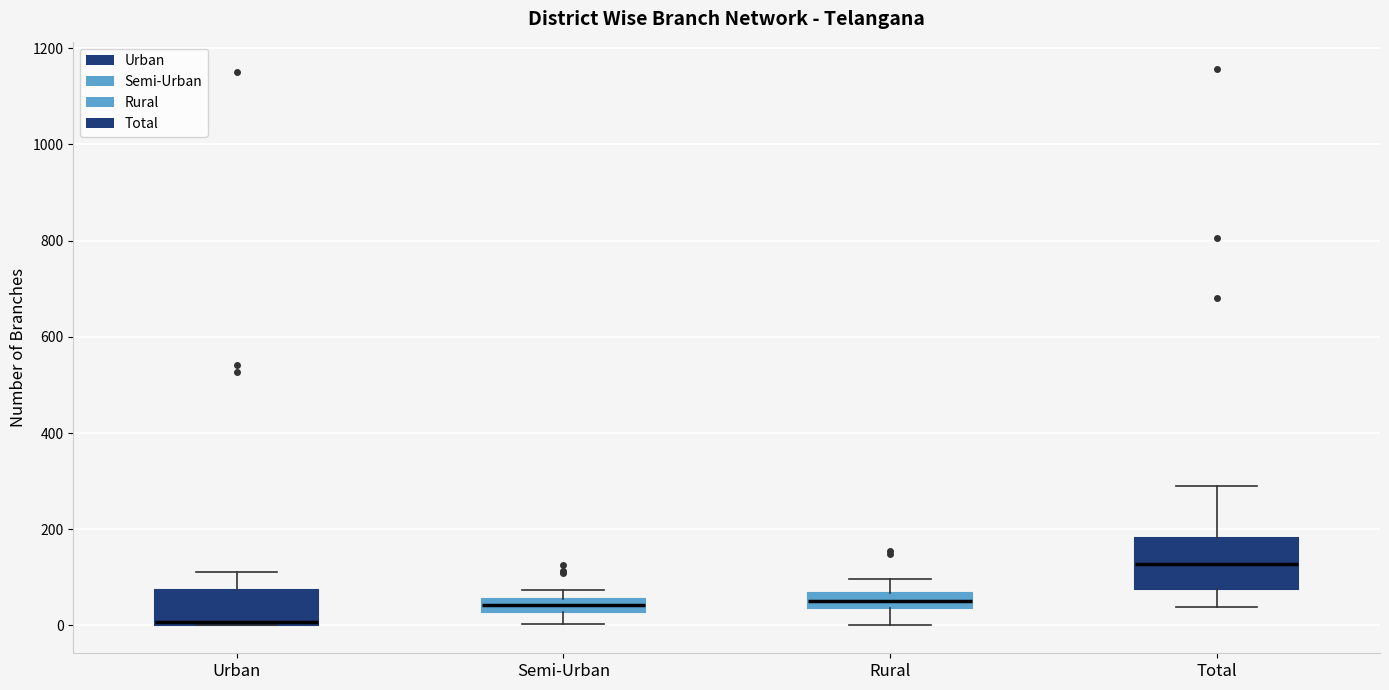

Which box has the highest median line?

Total